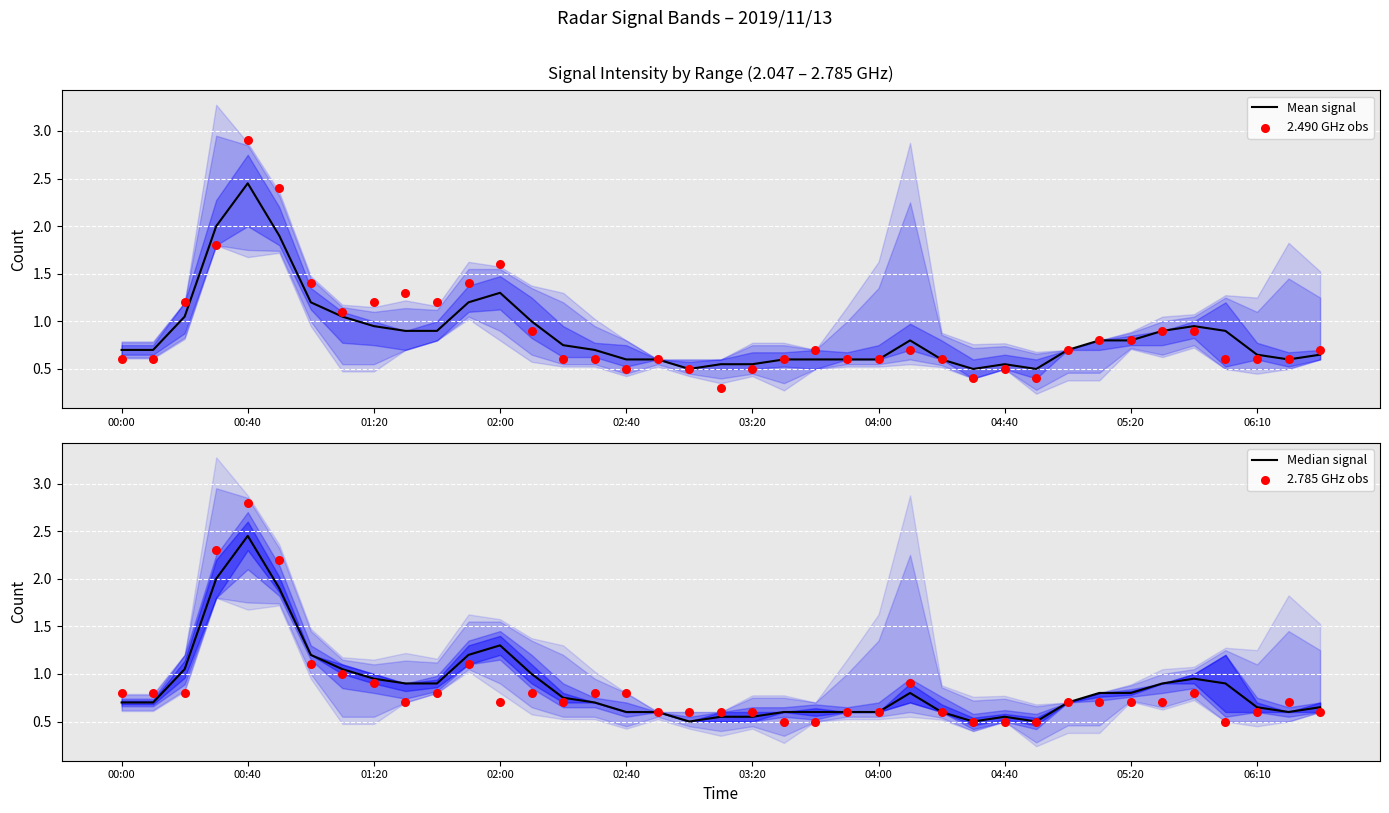

Which series has the largest Y range (max minus min)?

2.490 GHz obs